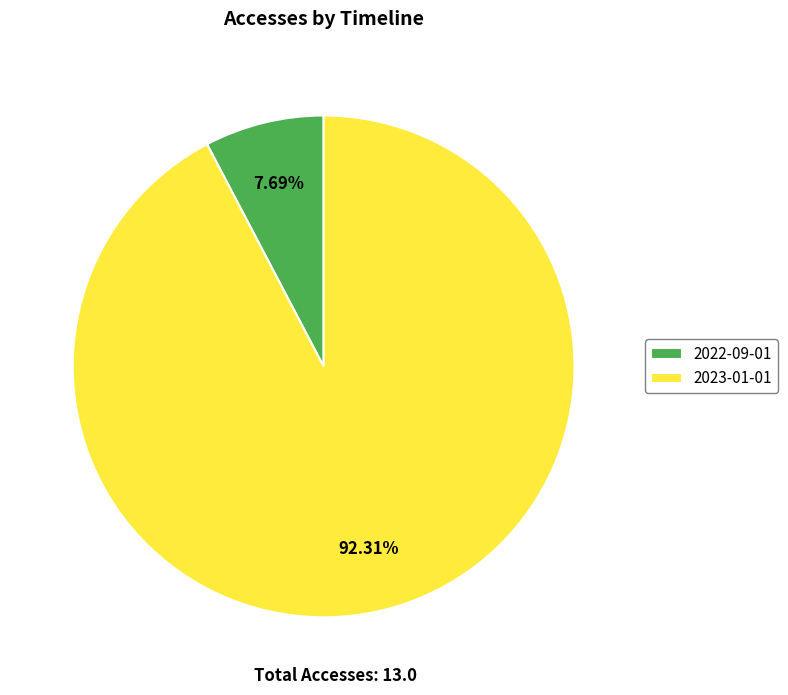

What is the total percentage of 2023-01-01 and 2022-09-01?

100.0%